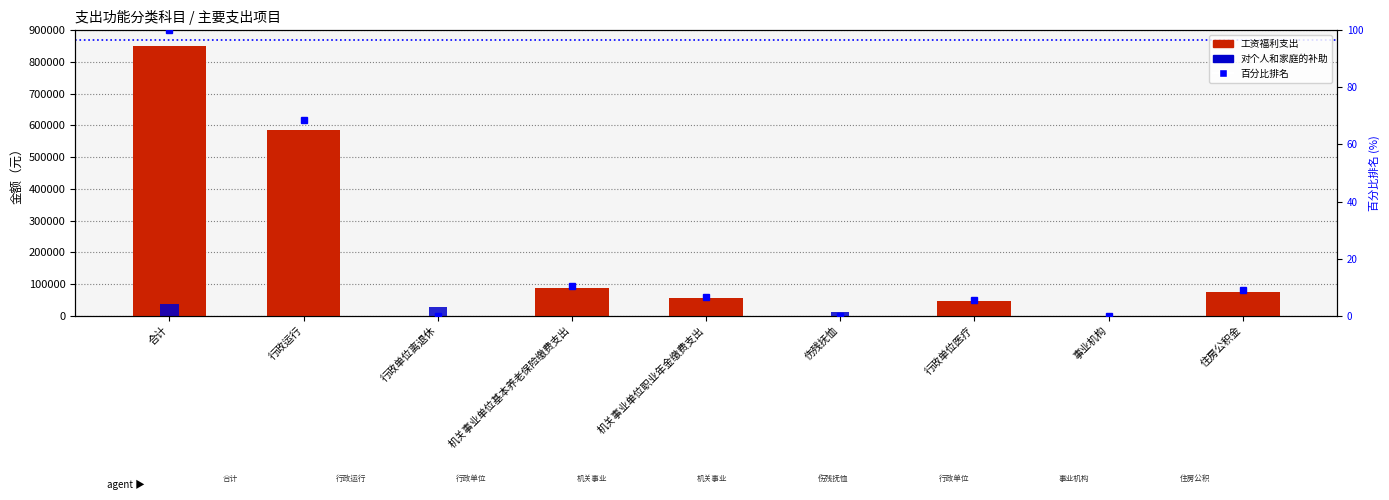

How many data points in 工资福利支出 are less than 55169?

4